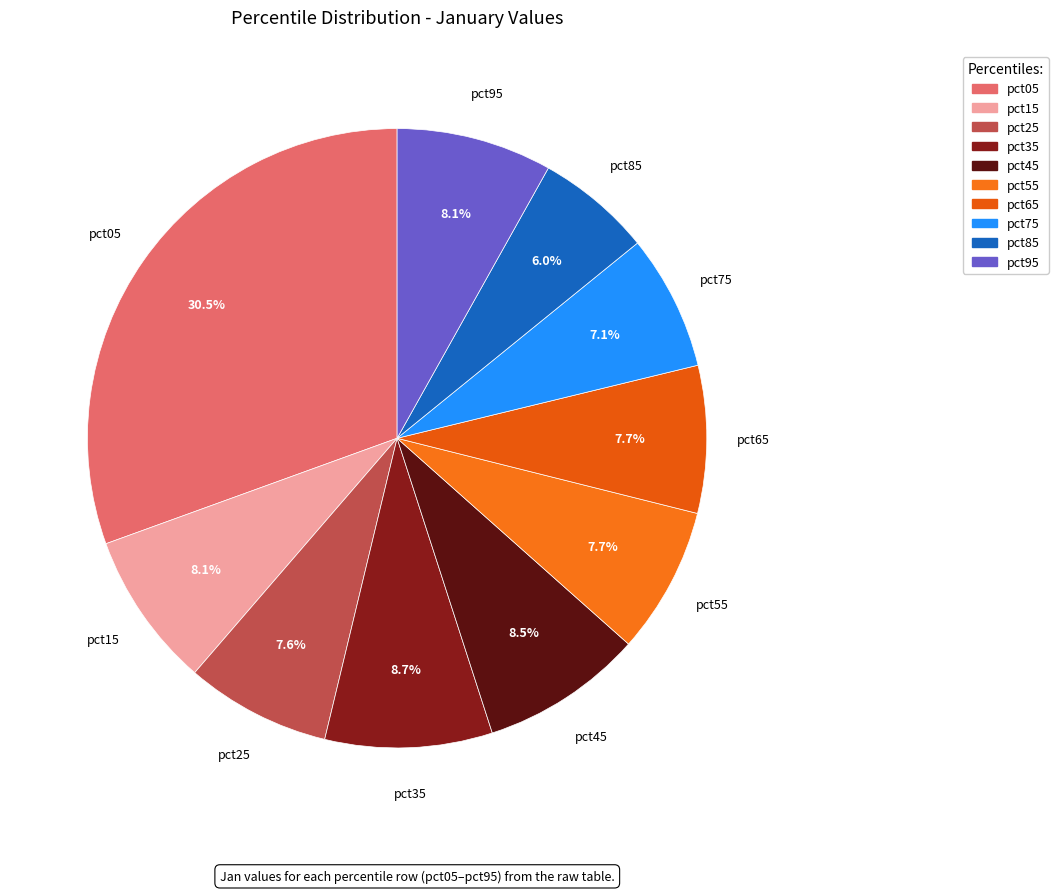

Do pct45 and pct65 together represent more than half of the pie?

No